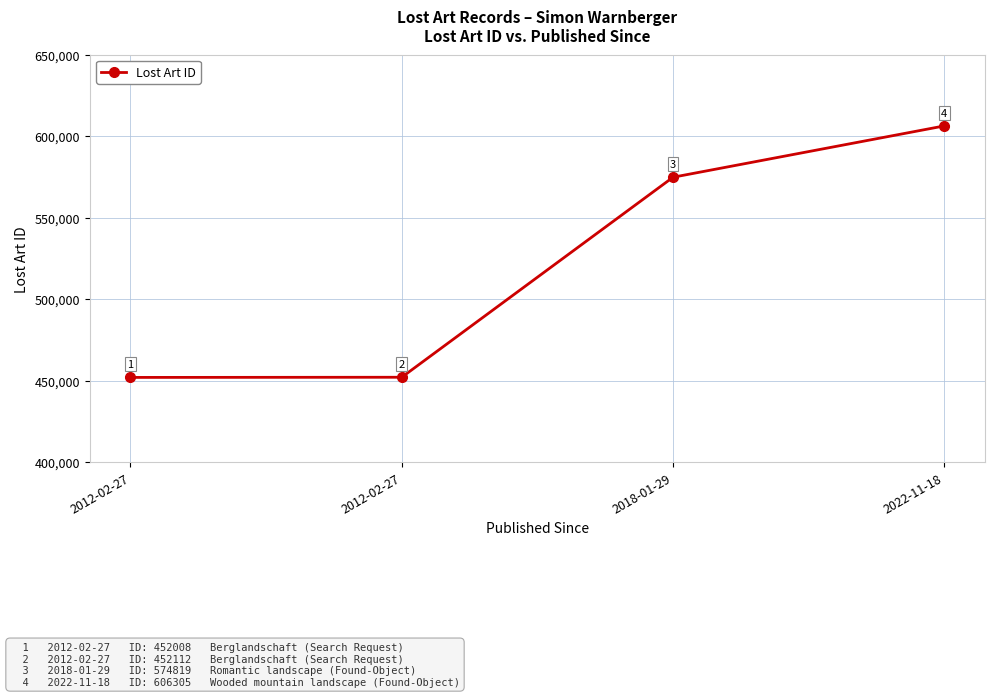

Does the chart display data point markers on the line(s)?

Yes